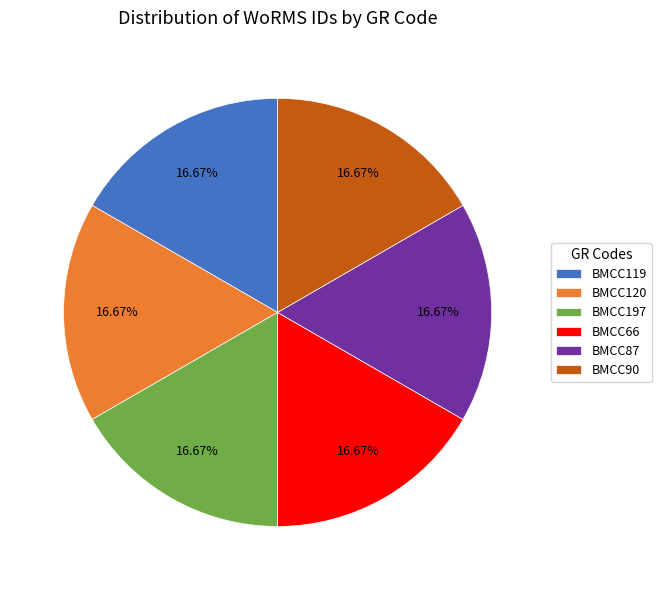

How many slices are in this pie chart?

6